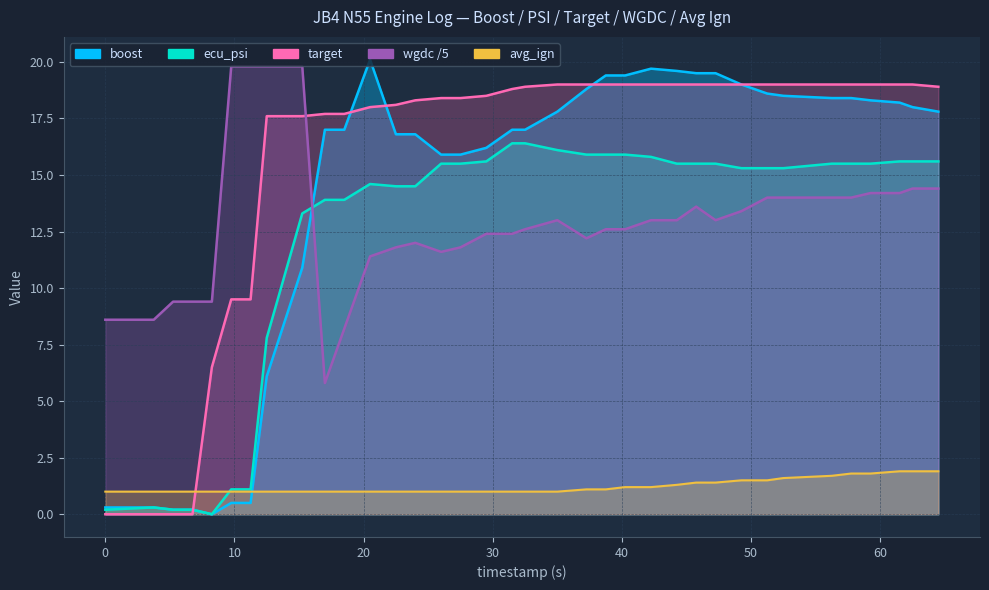

Reading right to left, list all the values displayed in this chart.

boost: 17.8	18.0	18.2	18.3	18.4	18.4	18.5	18.6	19.0	19.5	19.5	19.6	19.7	19.4	19.4	18.8	17.8	17.0	17.0	16.2	15.9	15.9	16.8	16.8	20.1	17.0	17.0	10.9	6.1	0.5	0.5	0.0	0.2	0.2	0.3	0.3
ecu_psi: 15.6	15.6	15.6	15.5	15.5	15.5	15.3	15.3	15.3	15.5	15.5	15.5	15.8	15.9	15.9	15.9	16.1	16.4	16.4	15.6	15.5	15.5	14.5	14.5	14.6	13.9	13.9	13.3	7.8	1.1	1.1	0.0	0.2	0.2	0.3	0.2
target: 18.9	19.0	19.0	19.0	19.0	19.0	19.0	19.0	19.0	19.0	19.0	19.0	19.0	19.0	19.0	19.0	19.0	18.9	18.8	18.5	18.4	18.4	18.3	18.1	18.0	17.7	17.7	17.6	17.6	9.5	9.5	6.5	0.0	0.0	0.0	0.0
wgdc: 14.4	14.4	14.2	14.2	14.0	14.0	14.0	14.0	13.4	13.0	13.6	13.0	13.0	12.6	12.6	12.2	13.0	12.6	12.4	12.4	11.8	11.6	12.0	11.8	11.4	8.2	5.8	19.8	19.8	19.8	19.8	9.4	9.4	9.4	8.6	8.6
avg_ign: 1.9	1.9	1.9	1.8	1.8	1.7	1.6	1.5	1.5	1.4	1.4	1.3	1.2	1.2	1.1	1.1	1.0	1.0	1.0	1.0	1.0	1.0	1.0	1.0	1.0	1.0	1.0	1.0	1.0	1.0	1.0	1.0	1.0	1.0	1.0	1.0